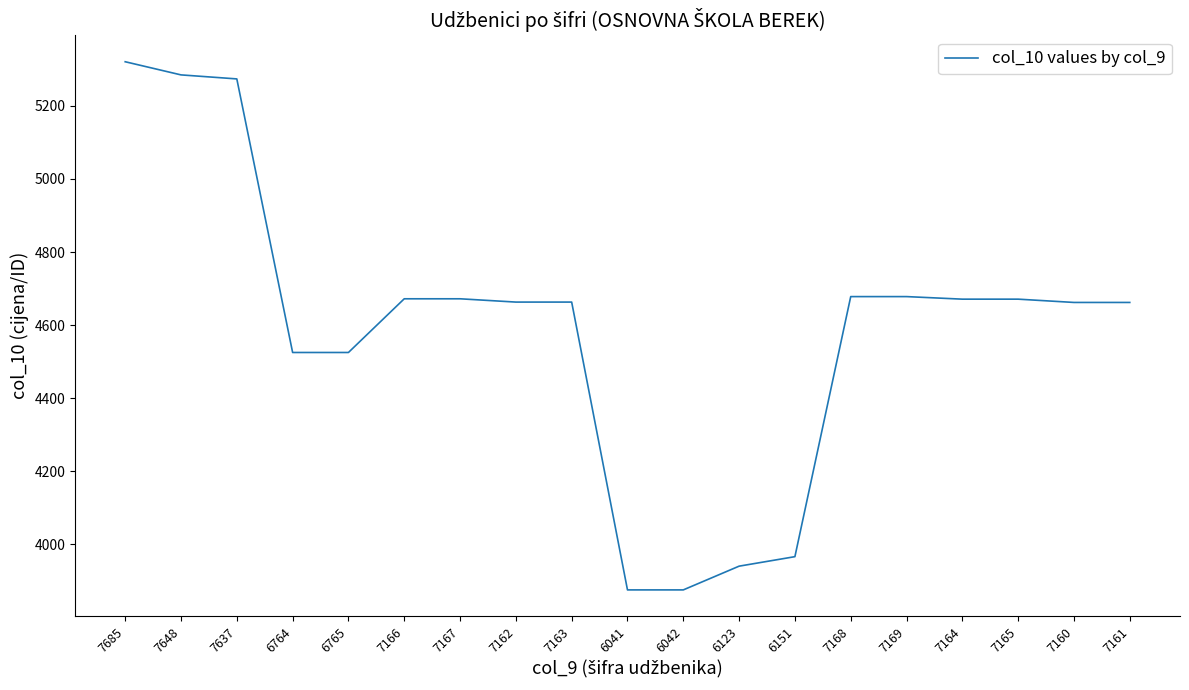

What is the difference between the values at 6041 and 7637?

1399